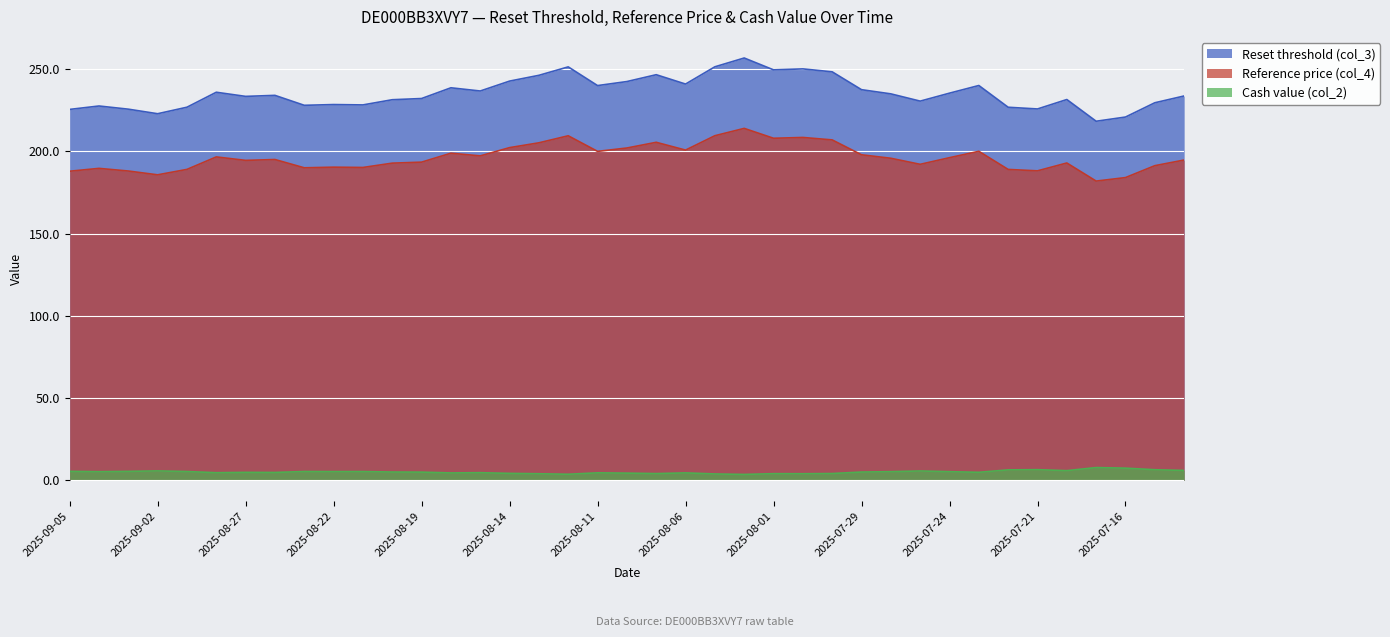

What is the minimum value for Reference price (col_4)?

182.0